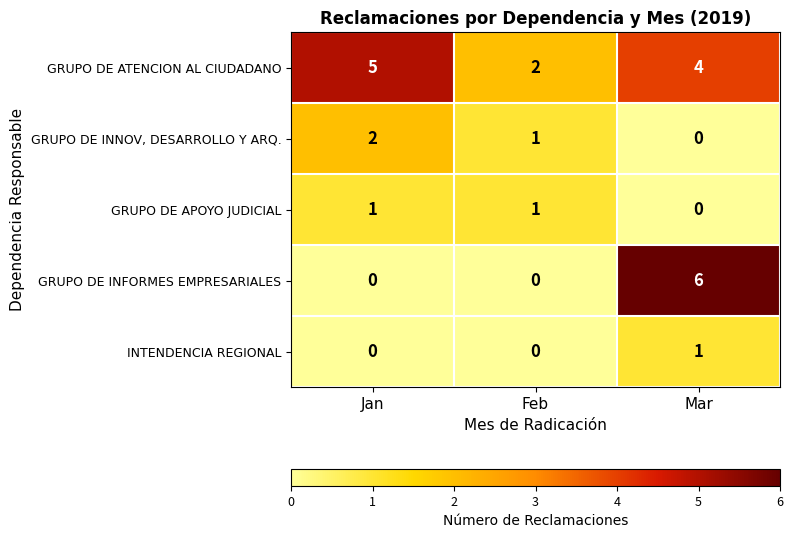

Which label corresponds to the largest value in the chart?

Mar